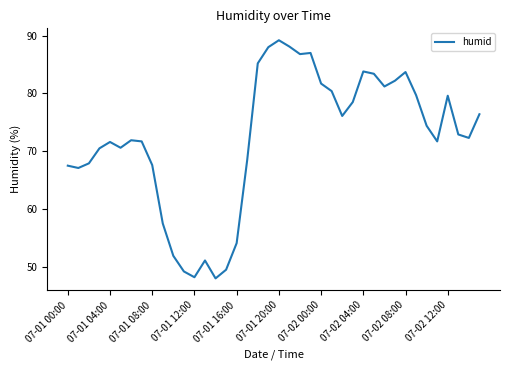

What is the minimum value shown in the chart?

48.0